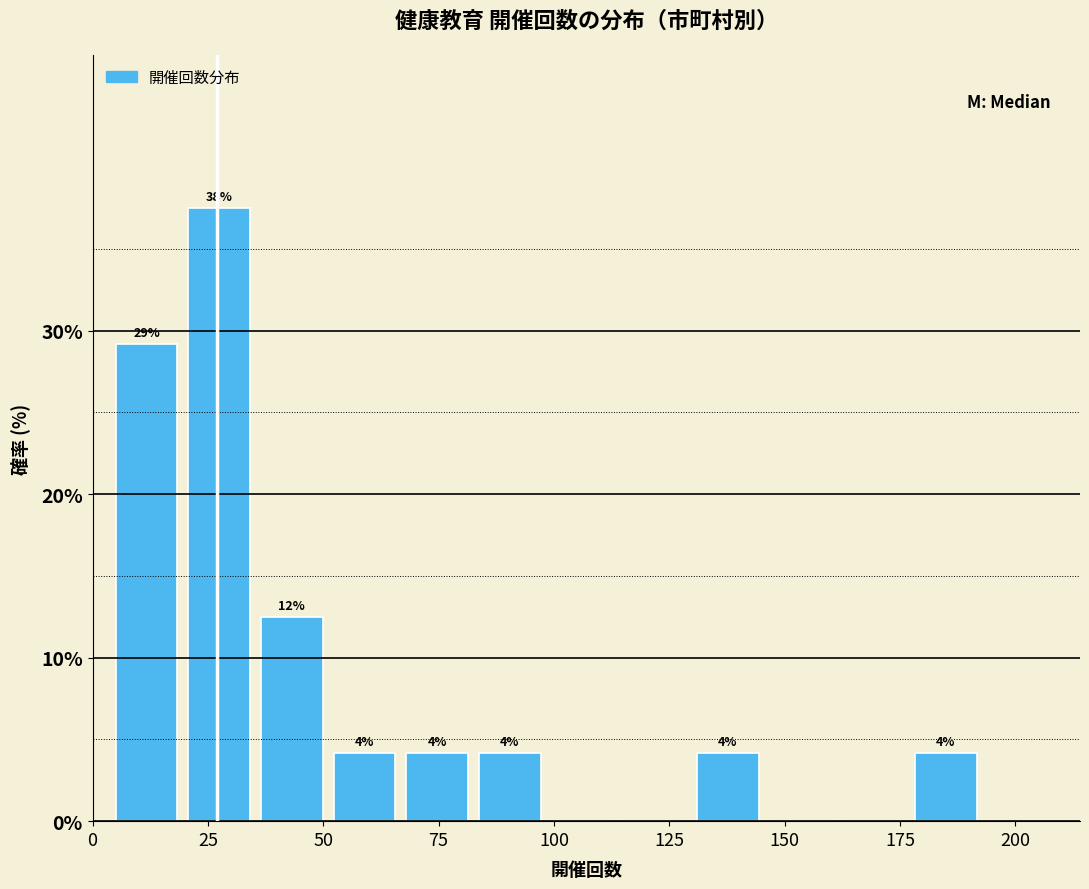

Around what value on the x-axis is the tallest bar? Give the approximate position of its centre, as read against the axis.

25